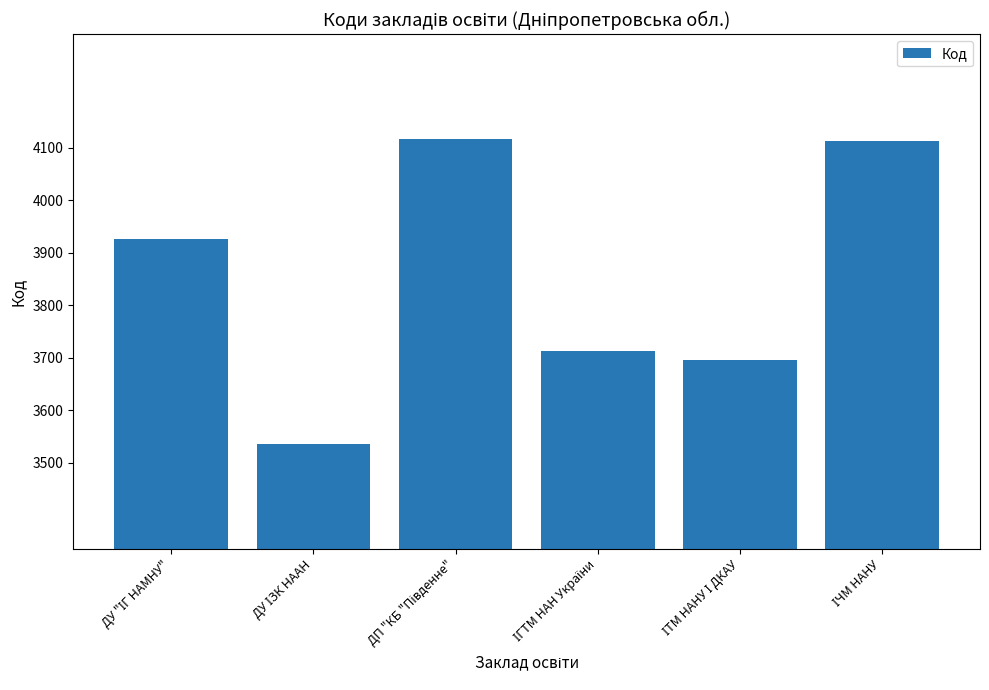

Count the number of categories in the chart.

6